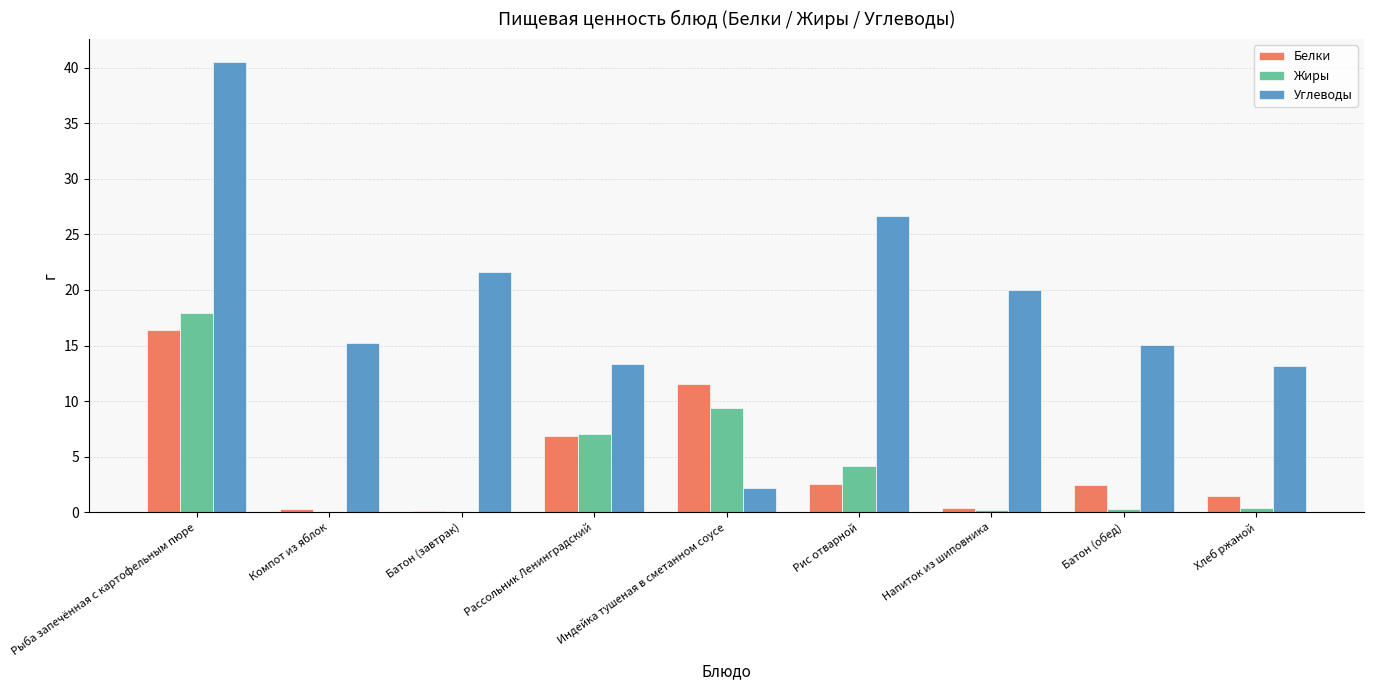

Which series has the largest total across all categories?

Углеводы